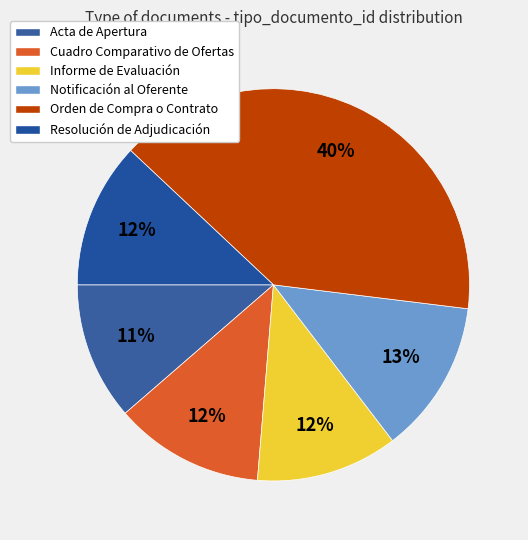

How many slices are in this pie chart?

6